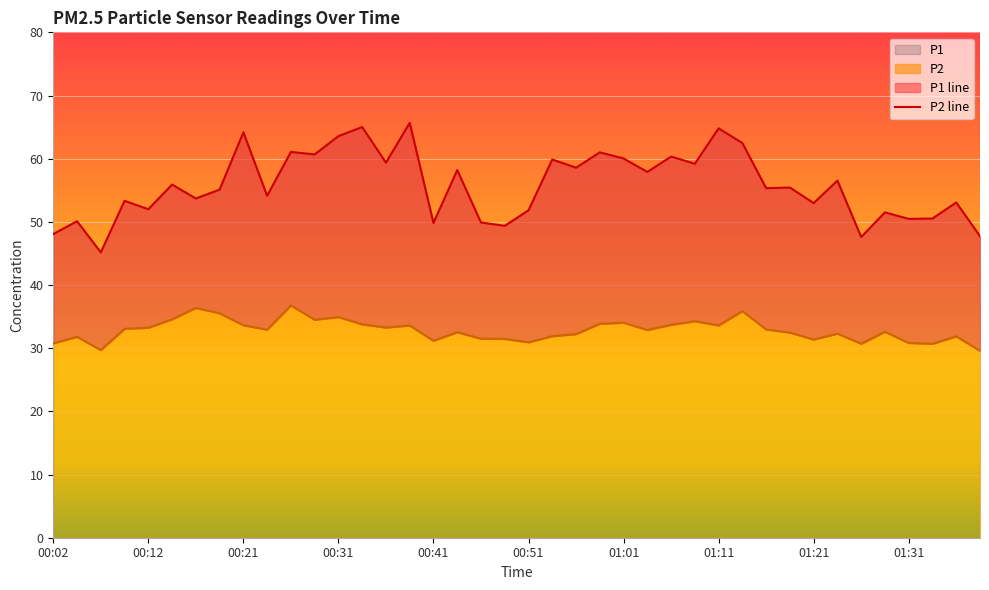

What is the sum of the P2 line values at 17 and 35?

65.1